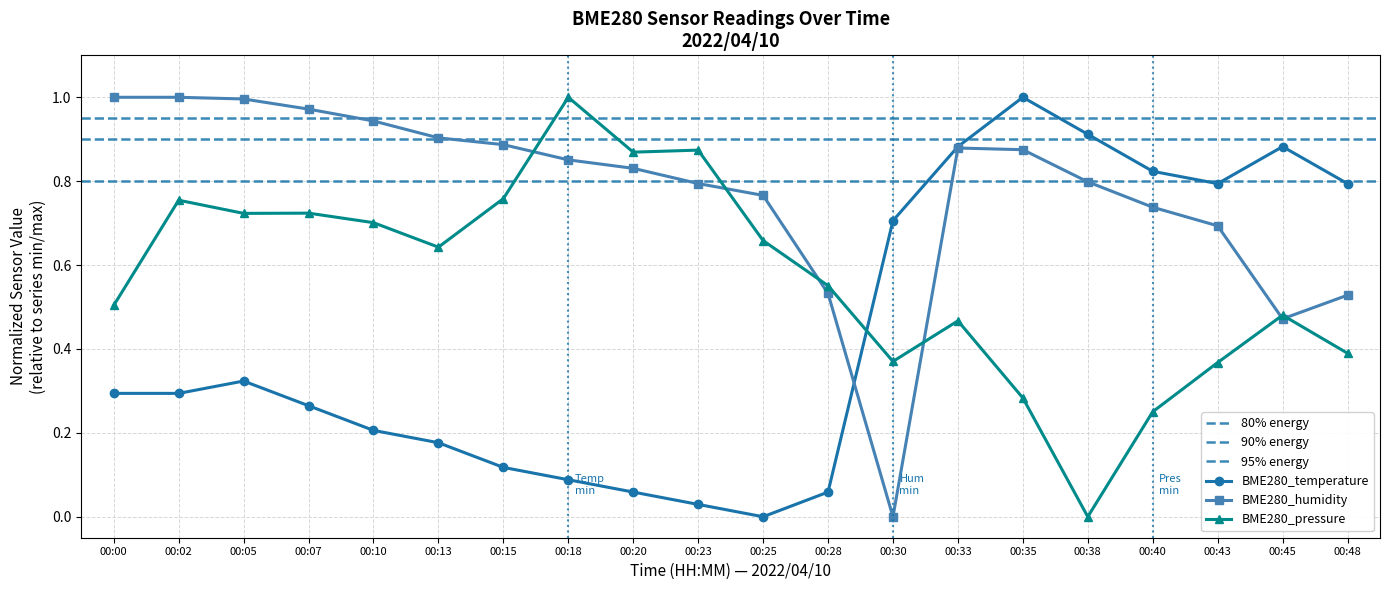

Which series has the largest range (max minus min)?

BME280_temperature